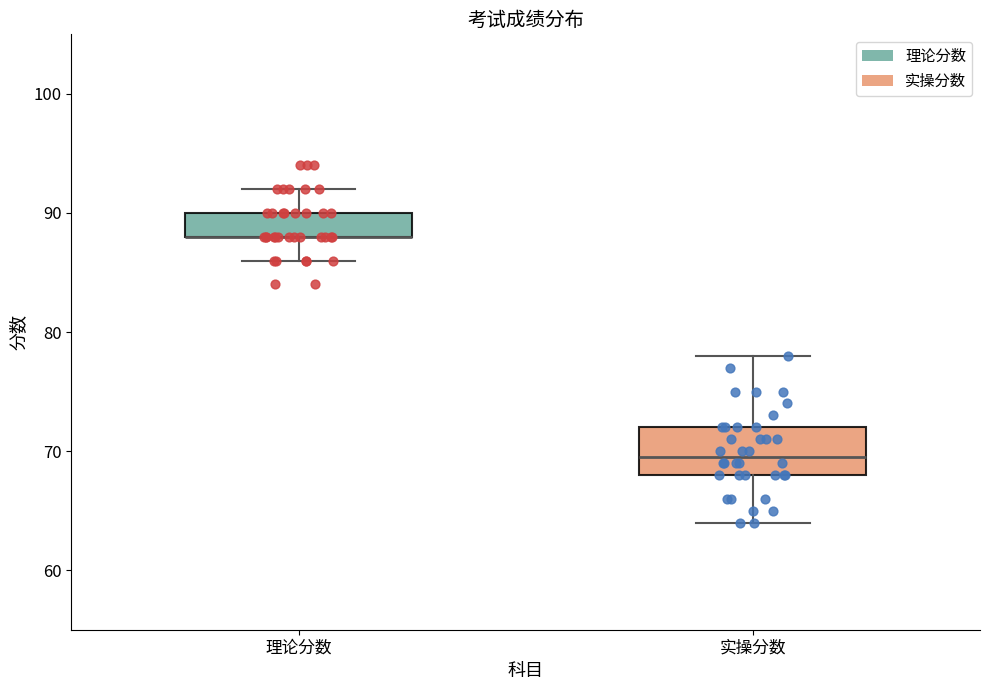

Comparing the boxes themselves (not the whiskers), which one is the tallest?

实操分数